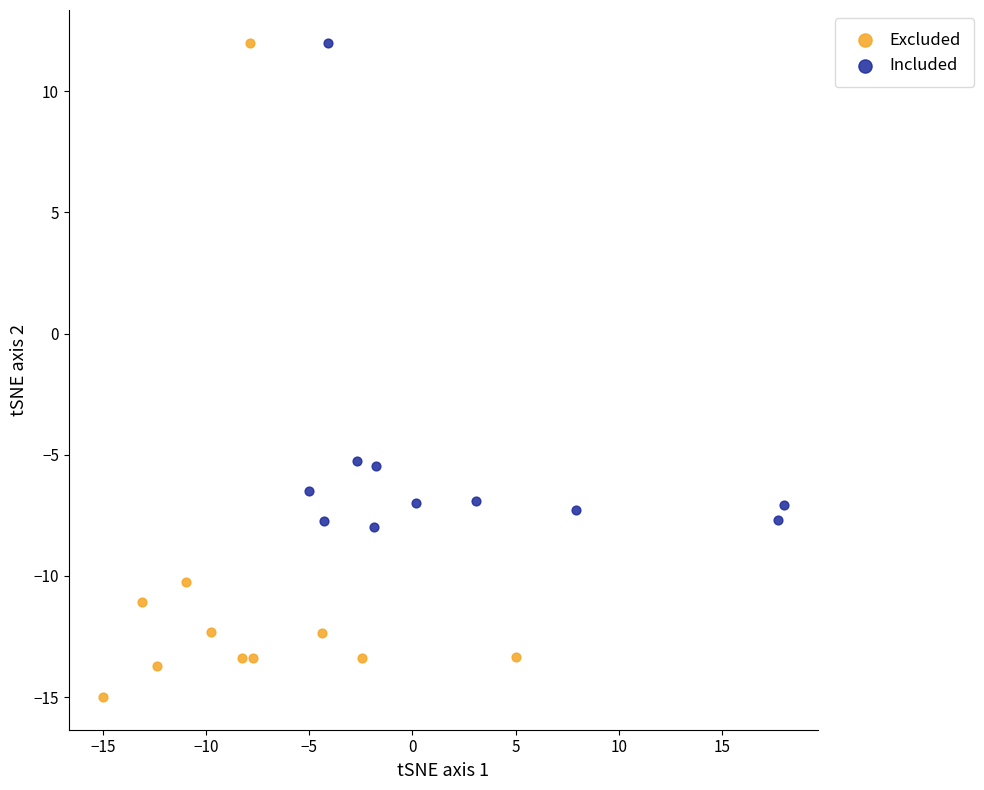

Which series reaches the minimum Y coordinate?

Excluded